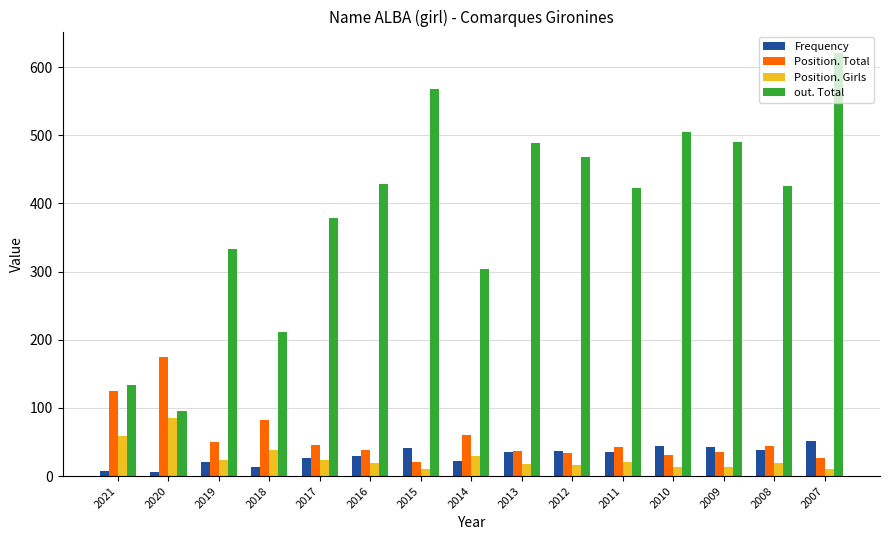

What is the spread (max minus min) of values at 2019?

312